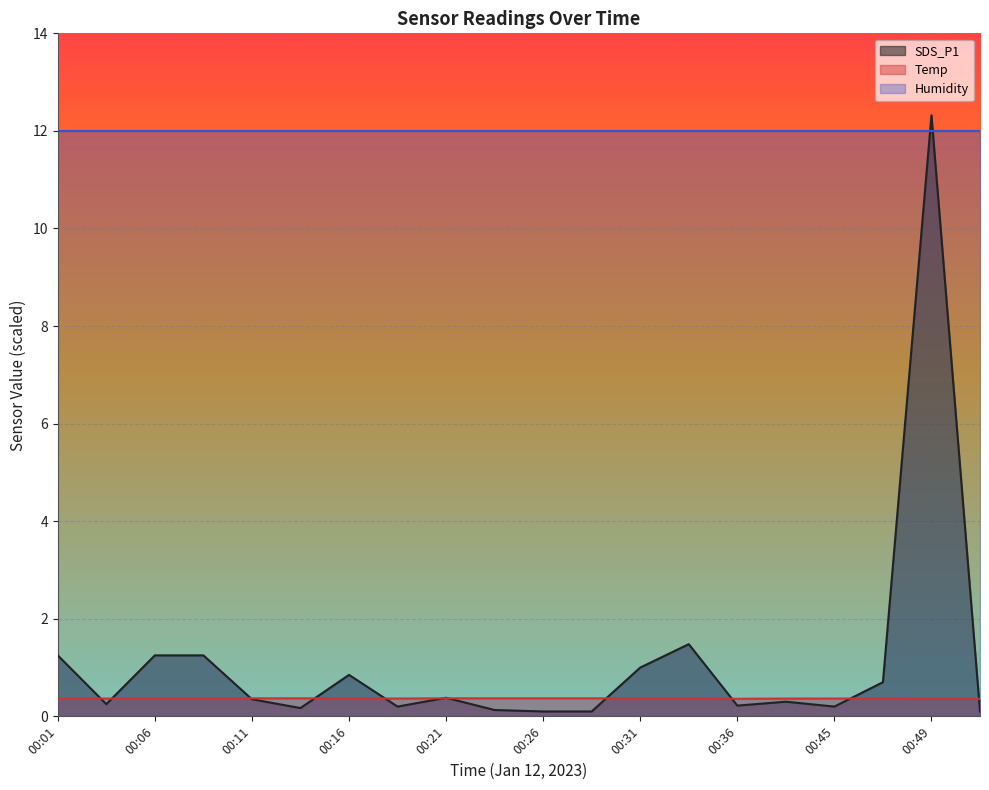

True or false: Temp has more than 2 interior local peaks.

False